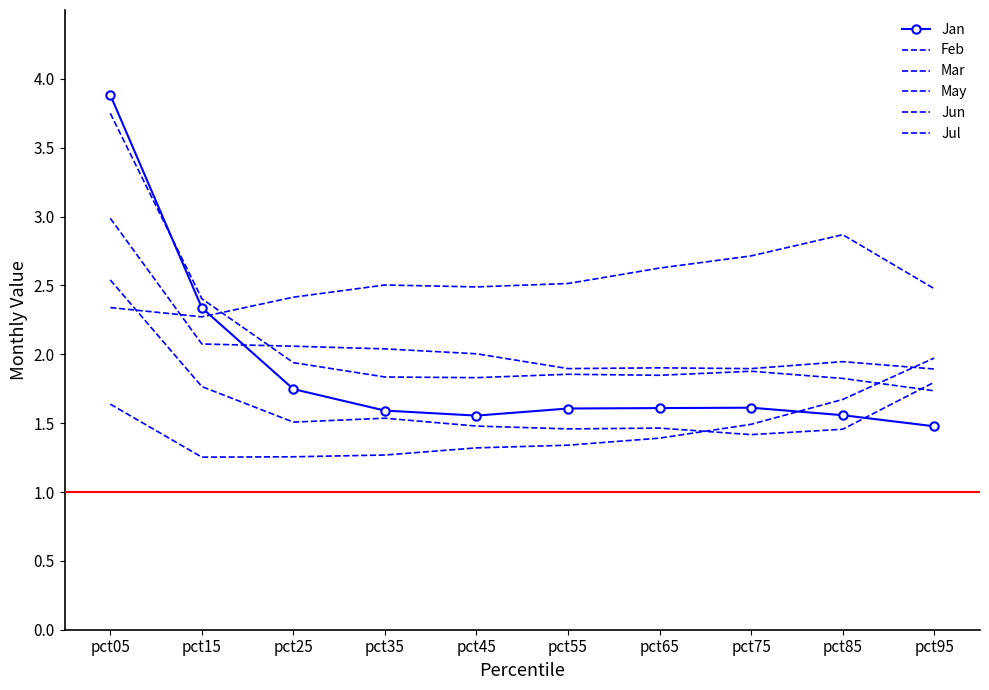

What is the value of the Jul point at the 2nd from the left?

2.4